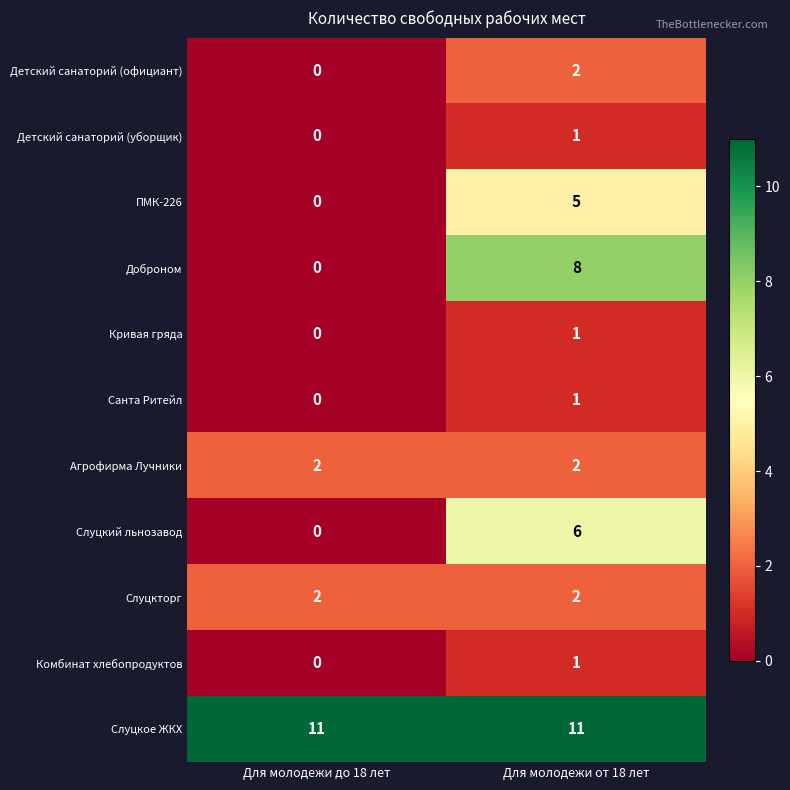

Reading left to right, list all the values displayed in this chart.

Детский санаторий (официант): 0	2
Детский санаторий (уборщик): 0	1
ПМК-226: 0	5
Доброном: 0	8
Кривая гряда: 0	1
Санта Ритейл: 0	1
Агрофирма Лучники: 2	2
Слуцкий льнозавод: 0	6
Слуцкторг: 2	2
Комбинат хлебопродуктов: 0	1
Слуцкое ЖКХ: 11	11